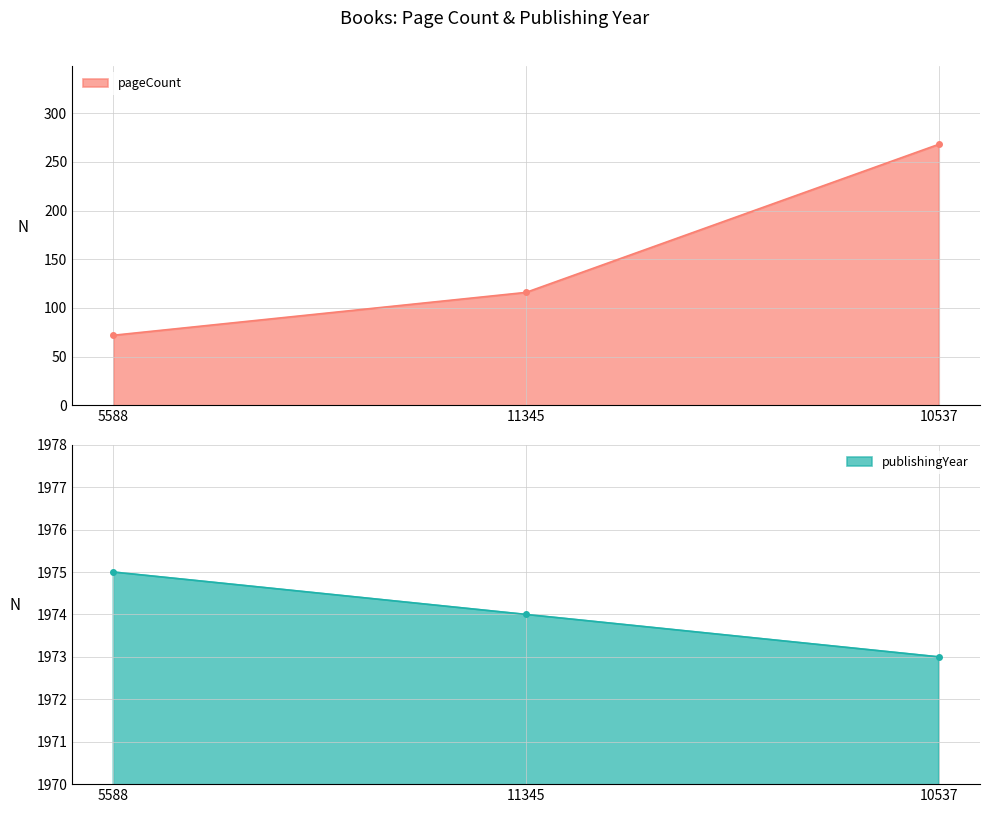

Reading left to right, what are all the values shown in this chart?

pageCount: 72	116	268
publishingYear: 1975	1974	1973